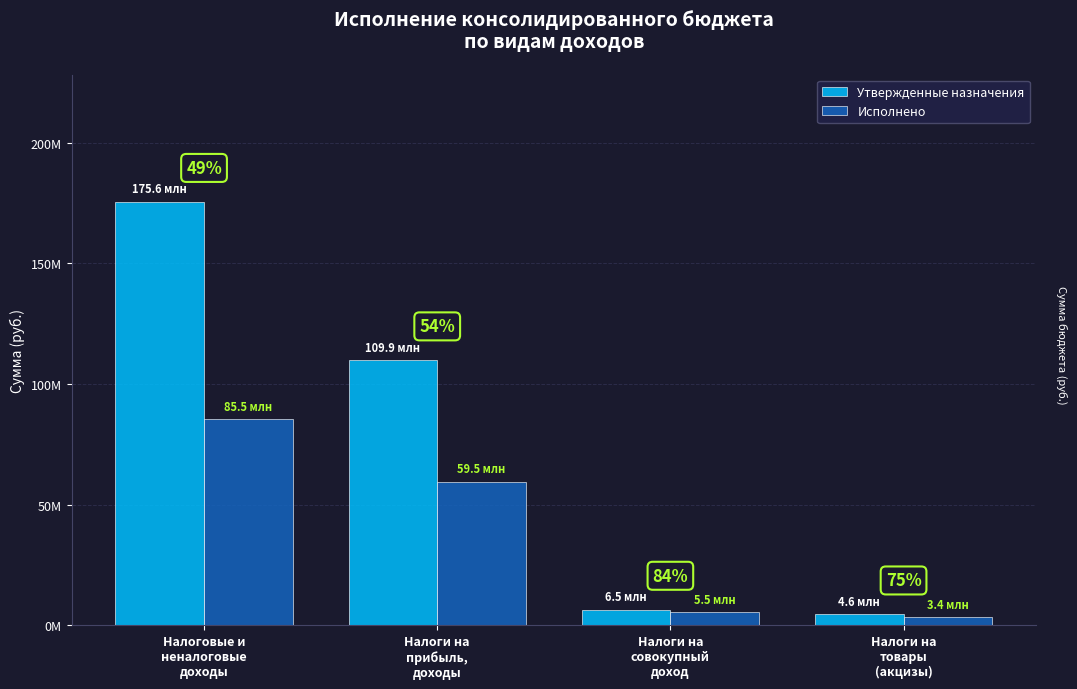

Are the bars grouped side by side (vs. stacked)?

Yes